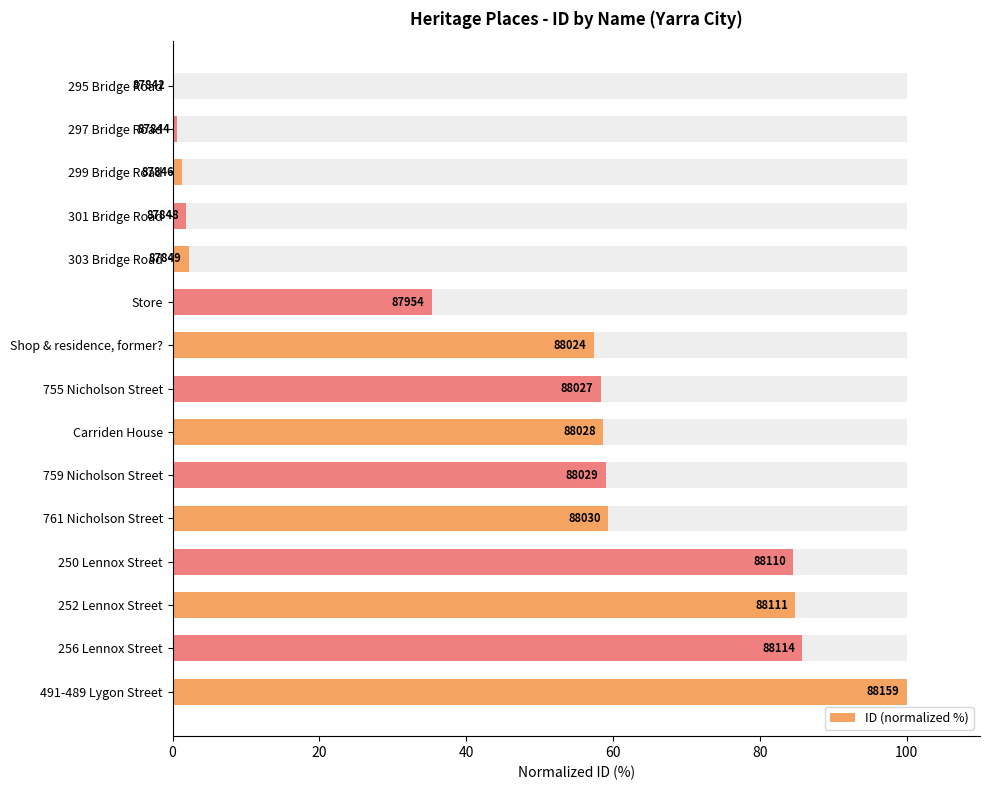

What is the maximum value shown in the chart?

100.0